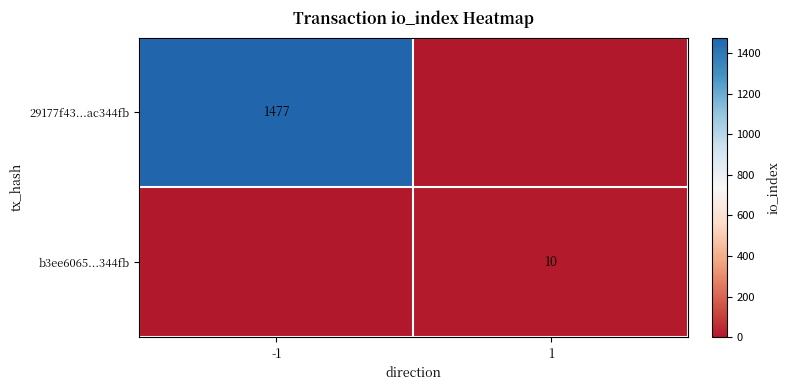

Is the value of b3ee6065...344fb at 1 greater than the value of 29177f43...ac344fb at -1?

No